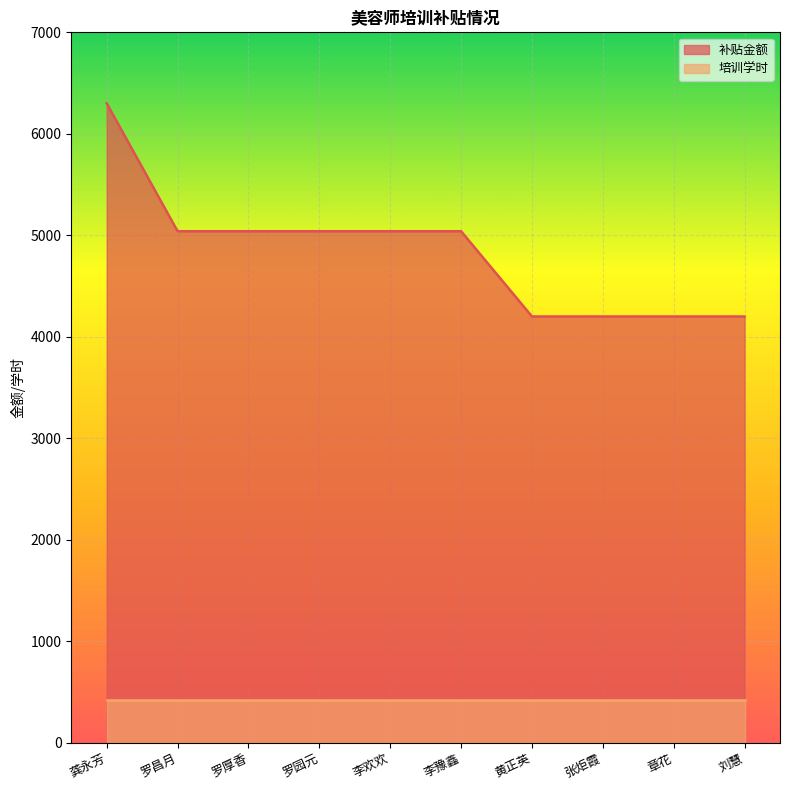

The value at 李欢欢 is 5040. True or false?

True